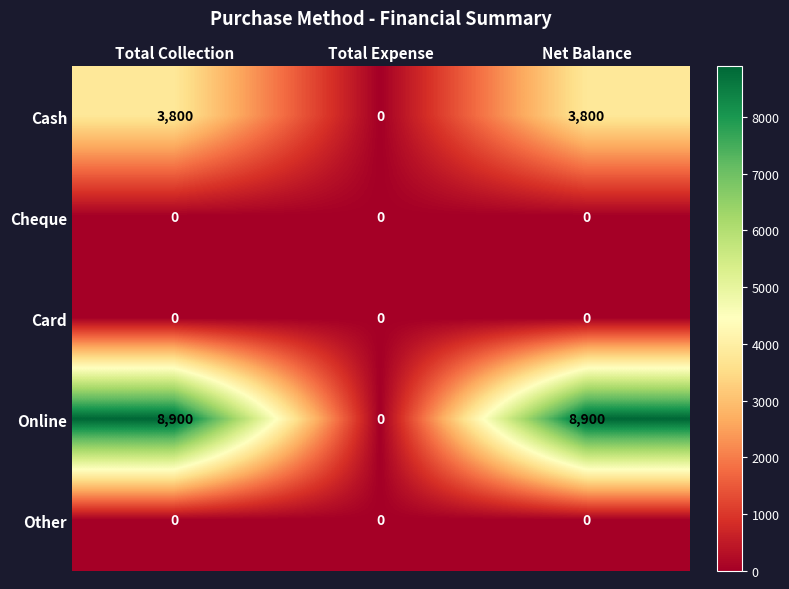

Reading left to right, extract all data points from this chart.

Cash: Total Collection=3800	Total Expense=0	Net Balance=3800
Cheque: Total Collection=0	Total Expense=0	Net Balance=0
Card: Total Collection=0	Total Expense=0	Net Balance=0
Online: Total Collection=8900	Total Expense=0	Net Balance=8900
Other: Total Collection=0	Total Expense=0	Net Balance=0